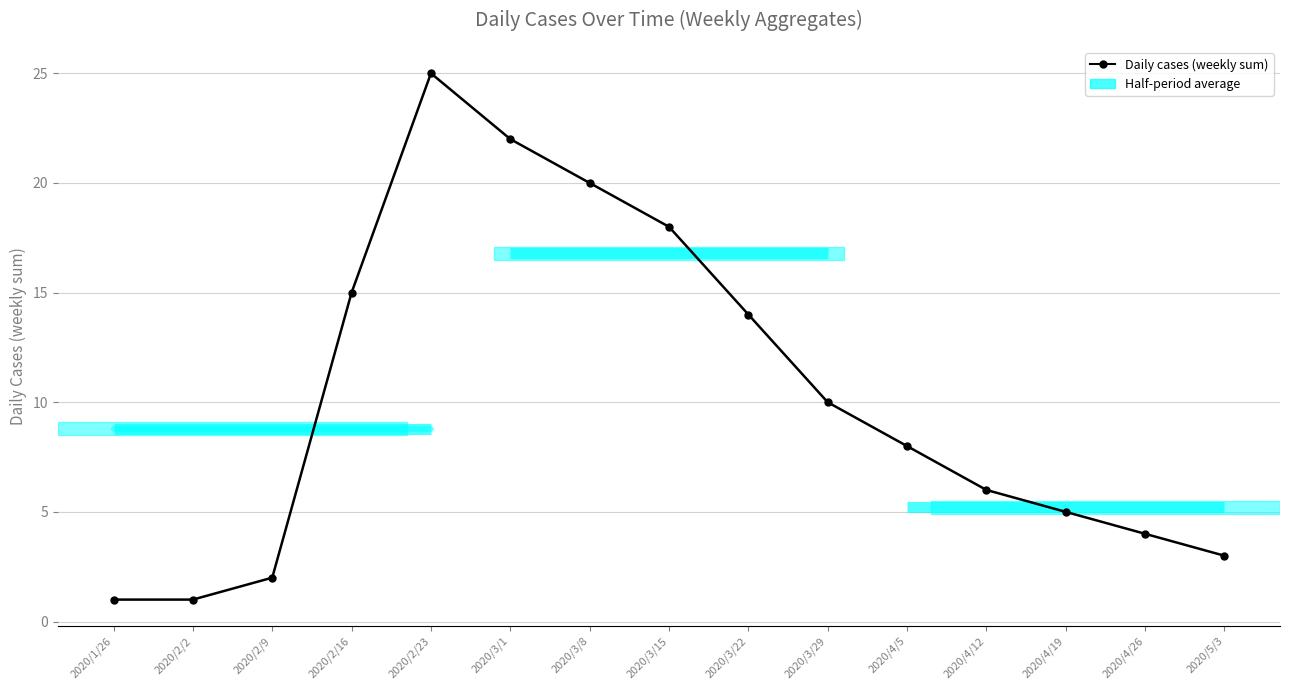

Reading right to left, extract all data points from this chart.

3	4	5	6	8	10	14	18	20	22	25	15	2	1	1